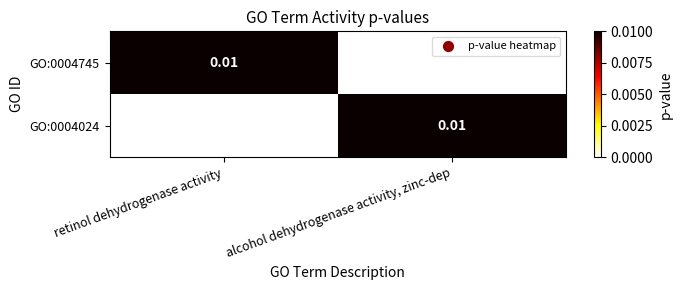

Which series has the largest range (max minus min)?

GO:0004745